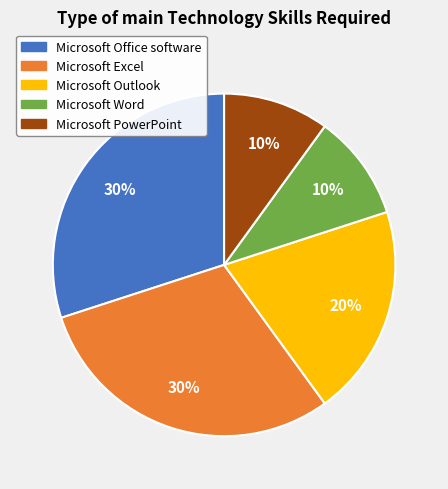

To the nearest percent, what is the difference between the largest and smallest slice percentages?

20%